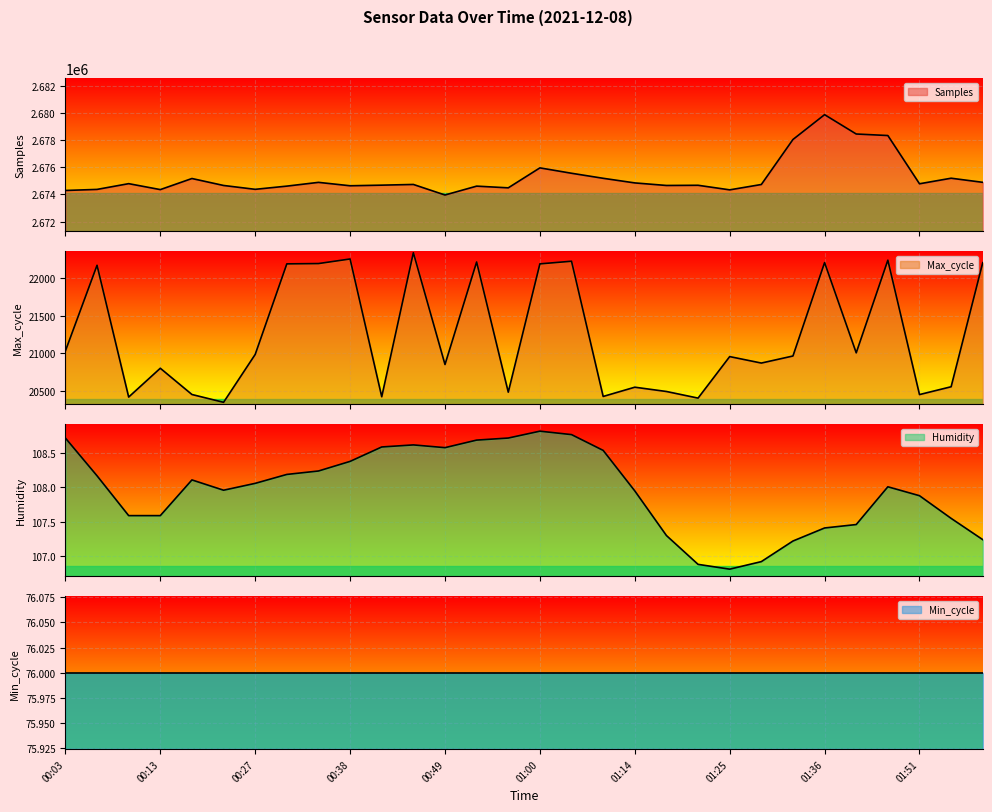

What is the average value of the Max_cycle series?

21229.4